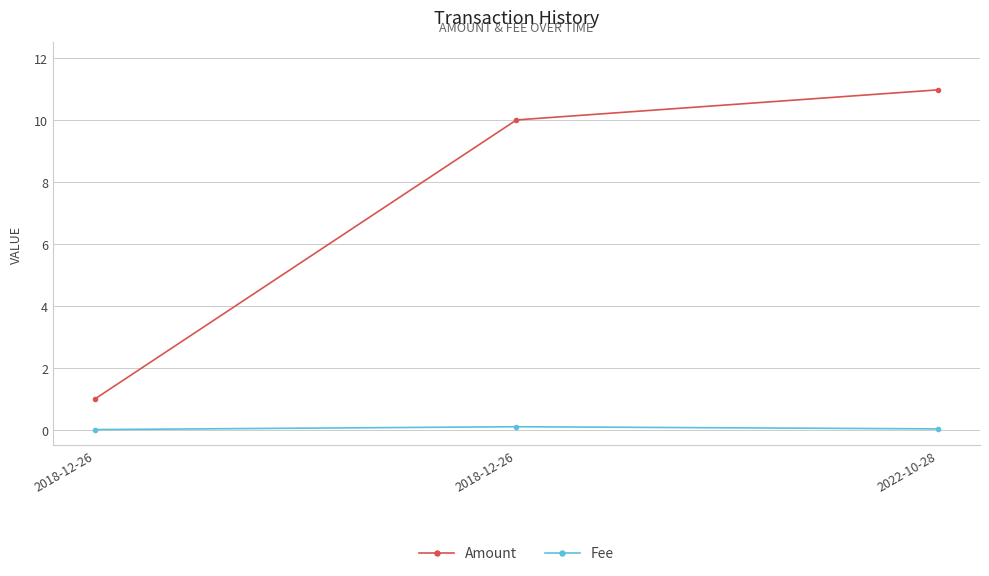

How many distinct data groups are displayed?

2